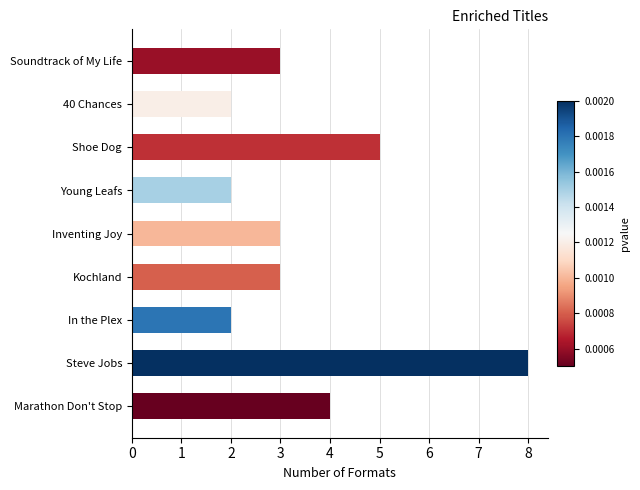

True or false: the data shows 5 at Shoe Dog.

True